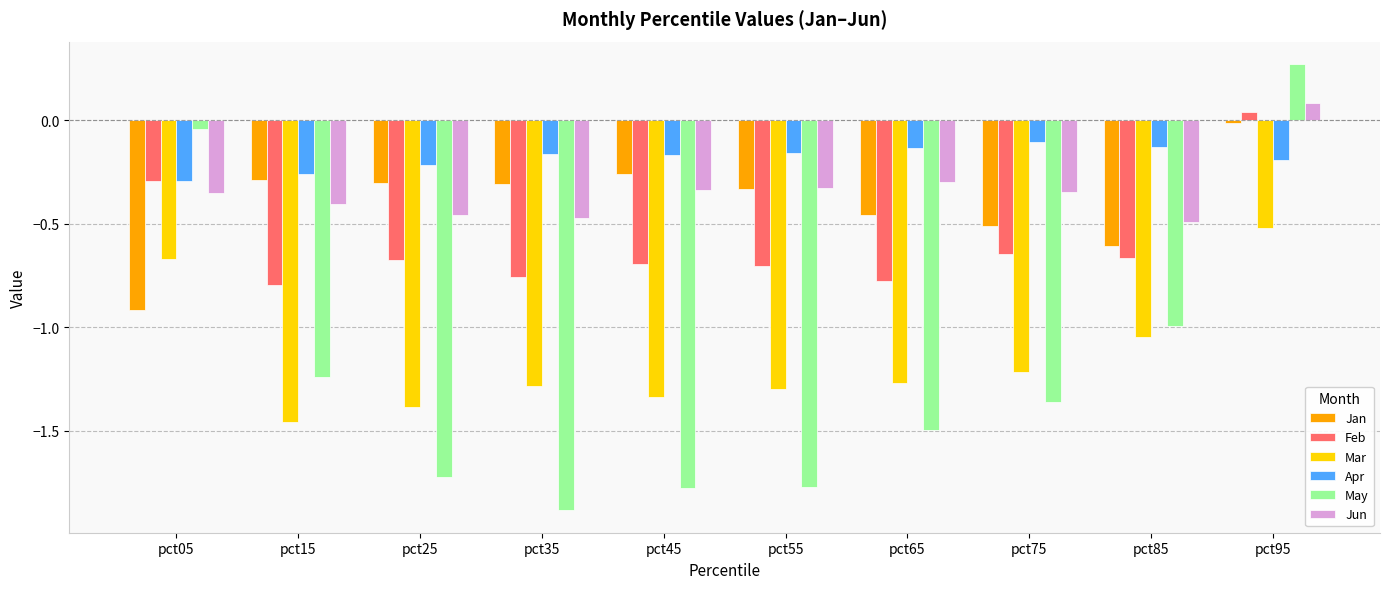

How many data points does each series have?

10